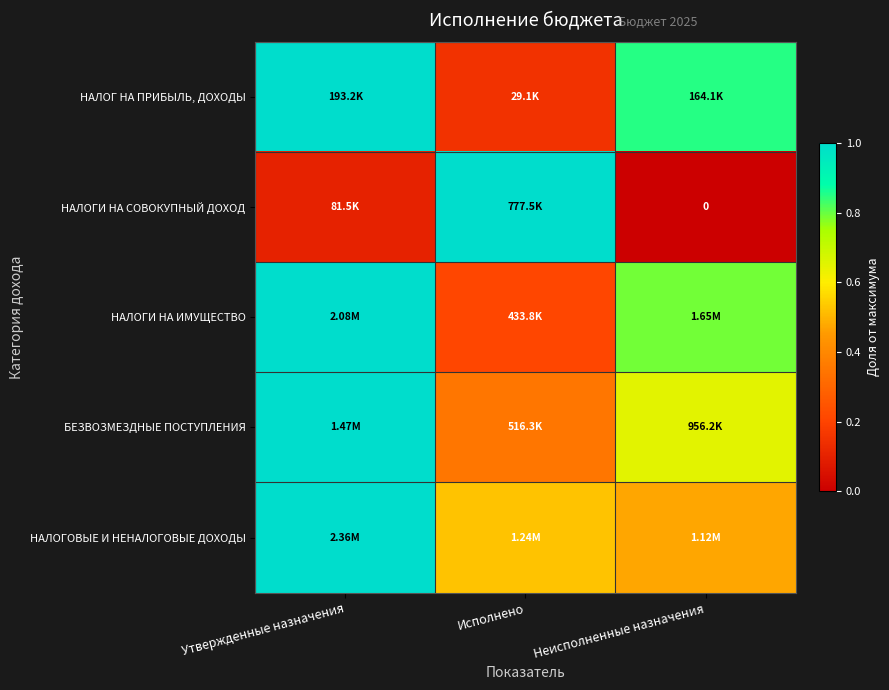

Is the value of НАЛОГ НА ПРИБЫЛЬ, ДОХОДЫ at Неисполненные назначения greater than the value of НАЛОГИ НА СОВОКУПНЫЙ ДОХОД at Неисполненные назначения?

Yes